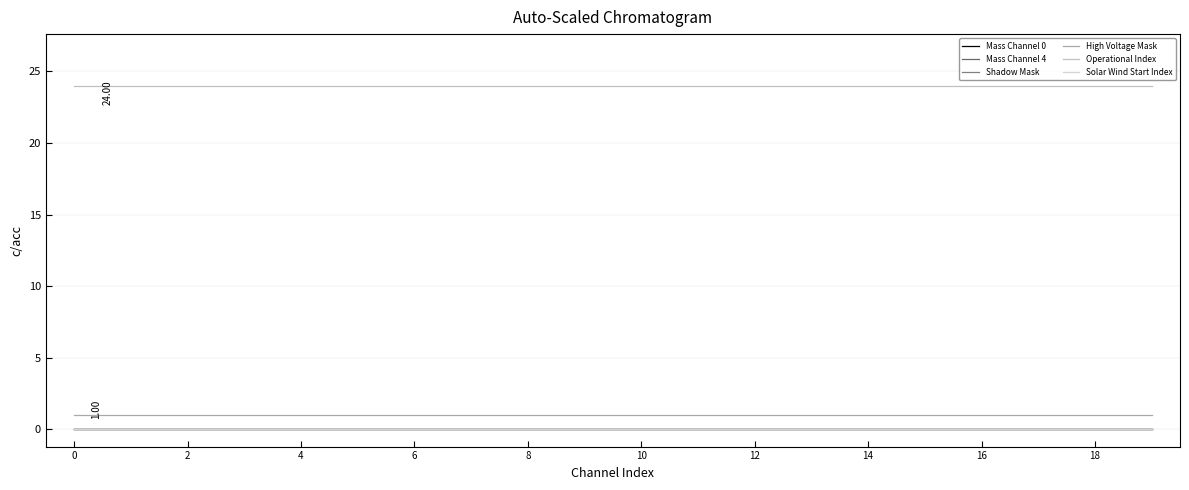

Which series has the largest total across all categories?

Operational Index